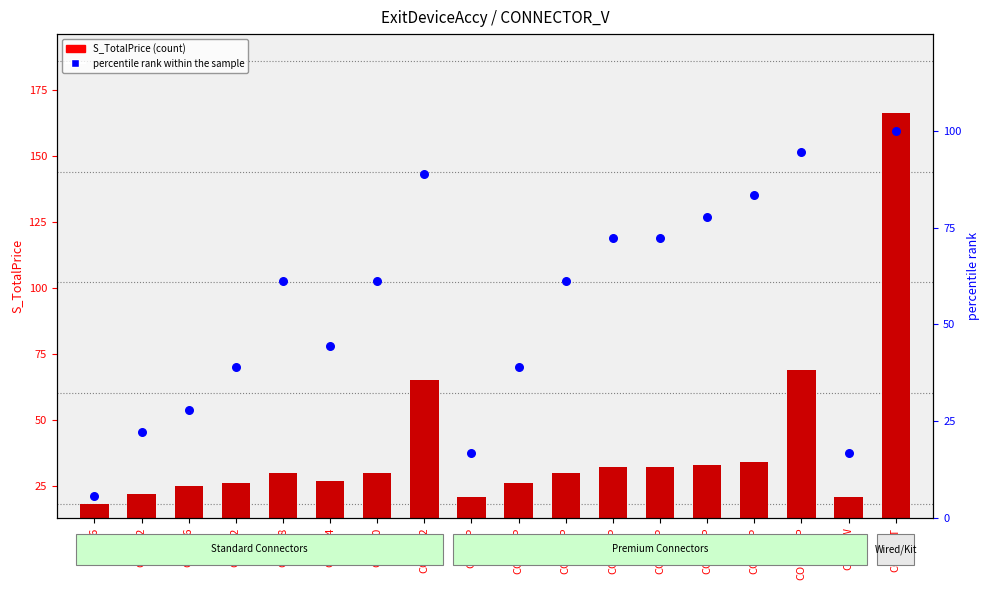

Which series contains the highest Y value?

S_TotalPrice (count)